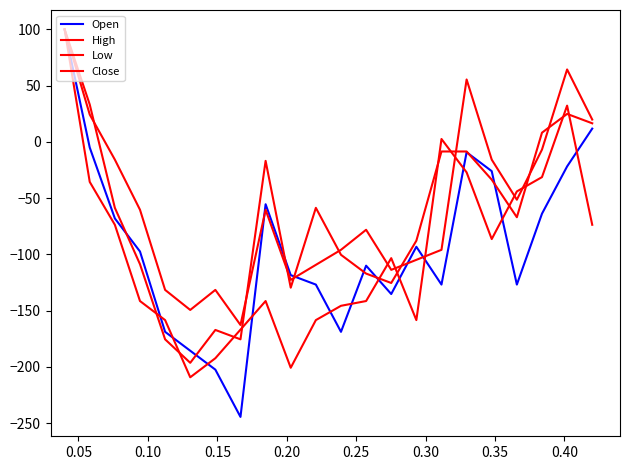

Where is Low nearest to the value -31?

0.10